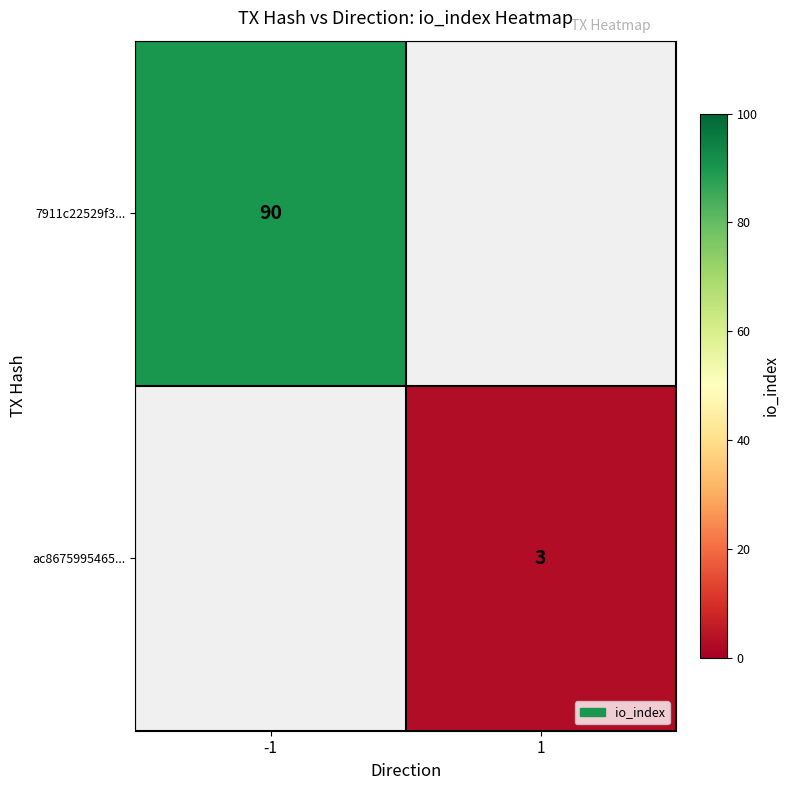

True or false: 7911c22529f3... has a value of 90 at -1.

True